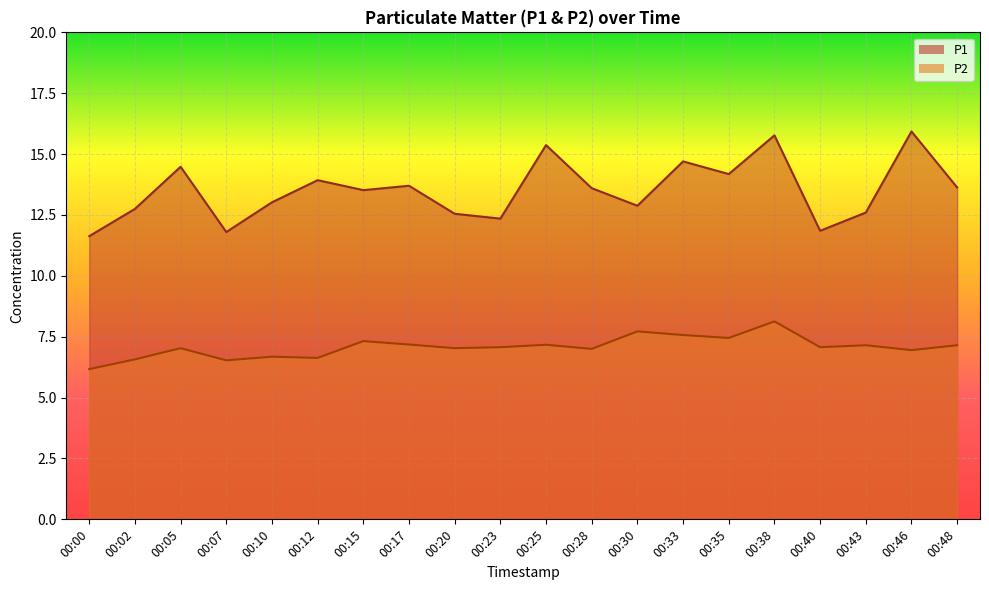

What is the value of the P2 point at the 20th from the left?

7.2